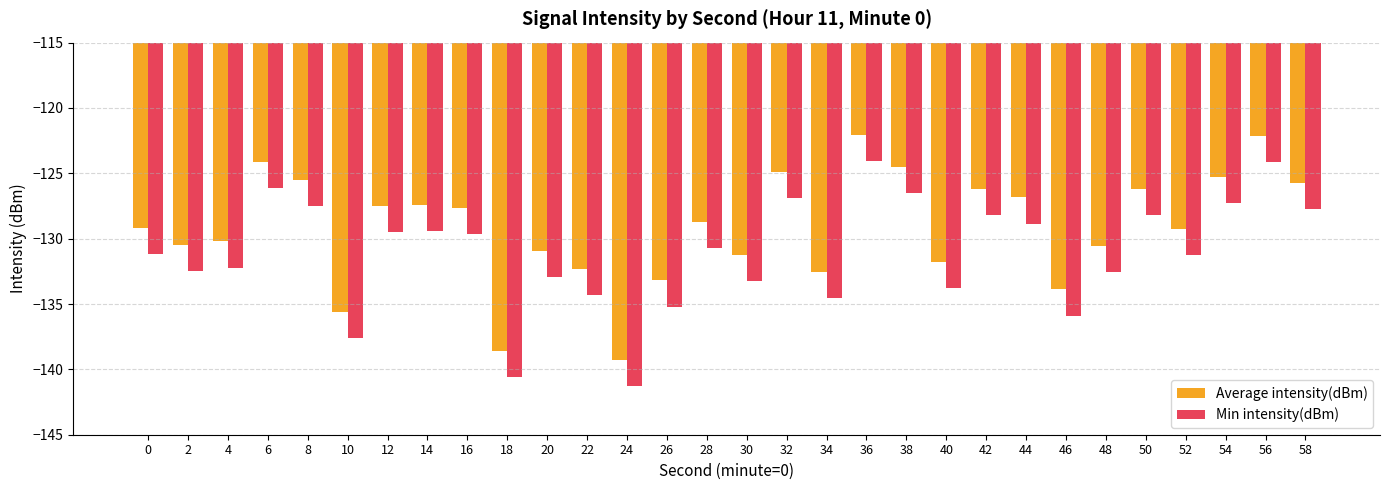

What is the value of the Min intensity(dBm) bar at the 29th from the left?

-124.1